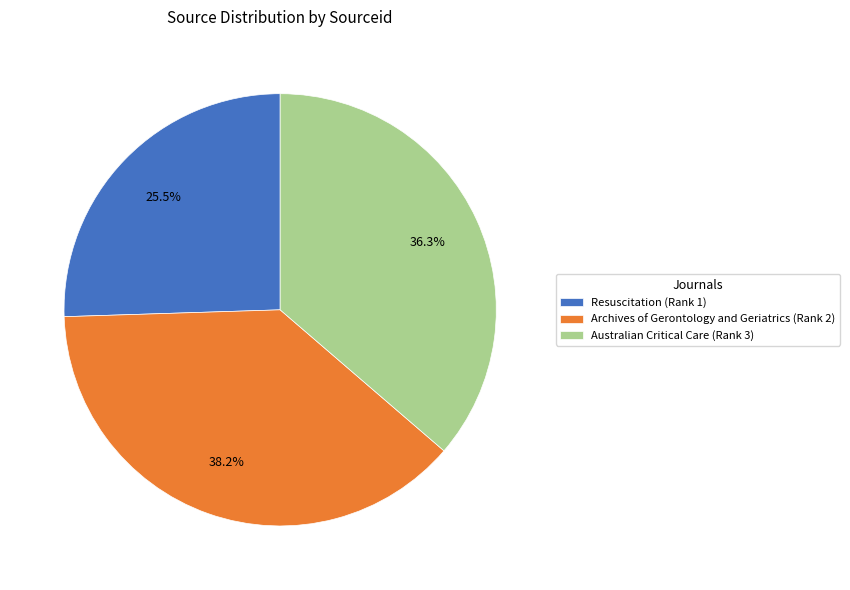

Rank the categories by value from highest to lowest.

Archives of Gerontology and Geriatrics (Rank 2), Australian Critical Care (Rank 3), Resuscitation (Rank 1)